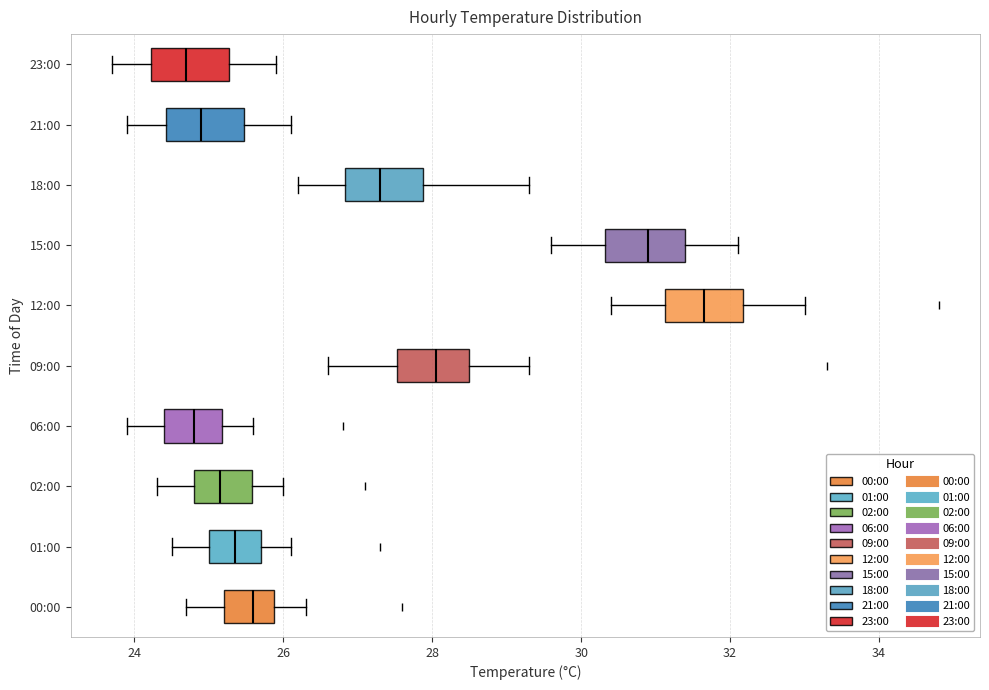

Reading bottom to top, transcribe this box plot: for each box, give where its median line is, the range the box spans, and where its two whiskers end, as read against the x-axis. The values are not printed on the chart, so give them approximately, as read against the axis.

00:00: median 25.6, box 25.2 to 25.8, whiskers 24.8 to 26.4
01:00: median 25.4, box 25.0 to 25.8, whiskers 24.6 to 26.2
02:00: median 25.2, box 24.8 to 25.6, whiskers 24.4 to 26.0
06:00: median 24.8, box 24.4 to 25.2, whiskers 24.0 to 25.6
09:00: median 28.0, box 27.6 to 28.6, whiskers 26.6 to 29.4
12:00: median 31.6, box 31.2 to 32.2, whiskers 30.4 to 33.0
15:00: median 31.0, box 30.4 to 31.4, whiskers 29.6 to 32.2
18:00: median 27.4, box 26.8 to 27.8, whiskers 26.2 to 29.4
21:00: median 25.0, box 24.4 to 25.4, whiskers 24.0 to 26.2
23:00: median 24.8, box 24.2 to 25.2, whiskers 23.8 to 26.0